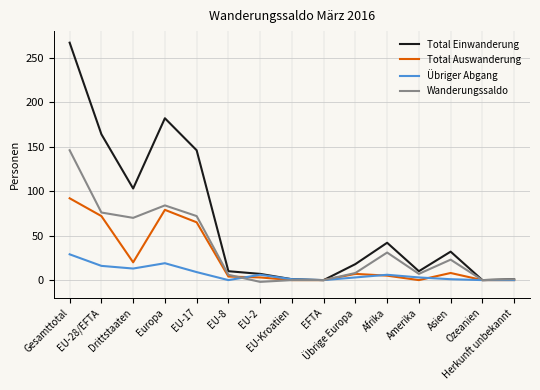

Which series has the largest total across all categories?

Total Einwanderung